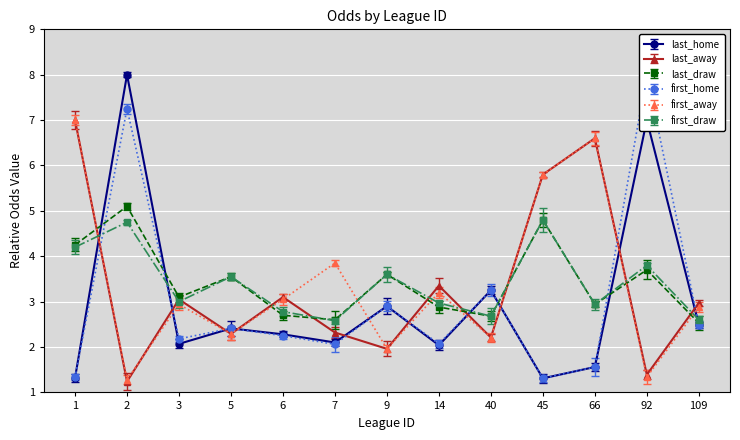

Which has a higher value, 14 or 2?

2